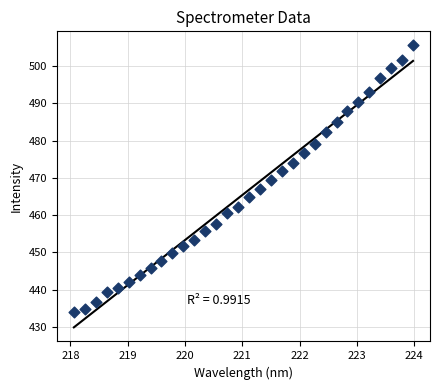

What is the range of X values (max minus min)?

5.9